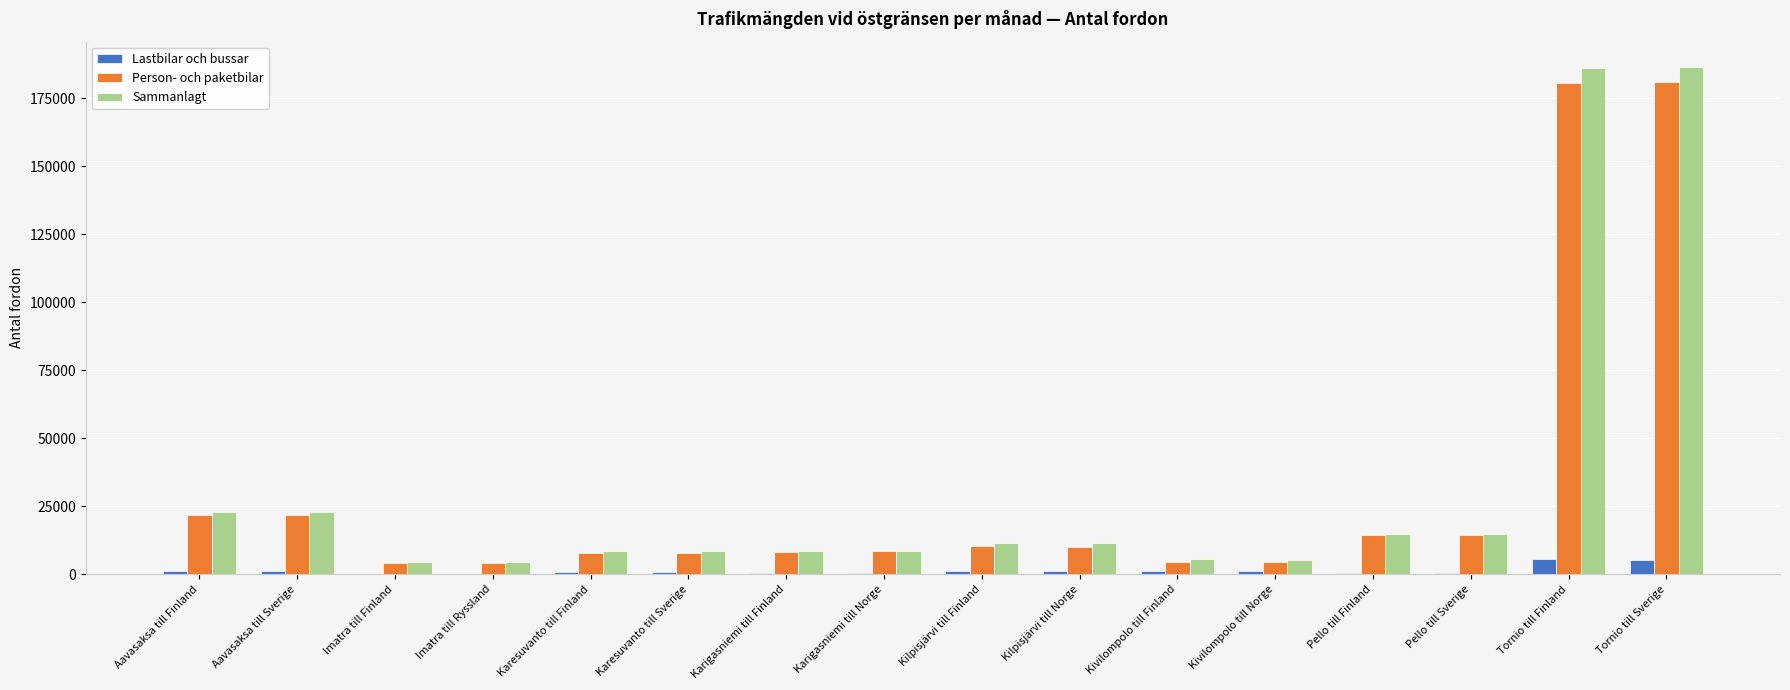

What is the difference between the Person- och paketbilar values at Aavasaksa till Sverige and Karesuvanto till Sverige?

13912